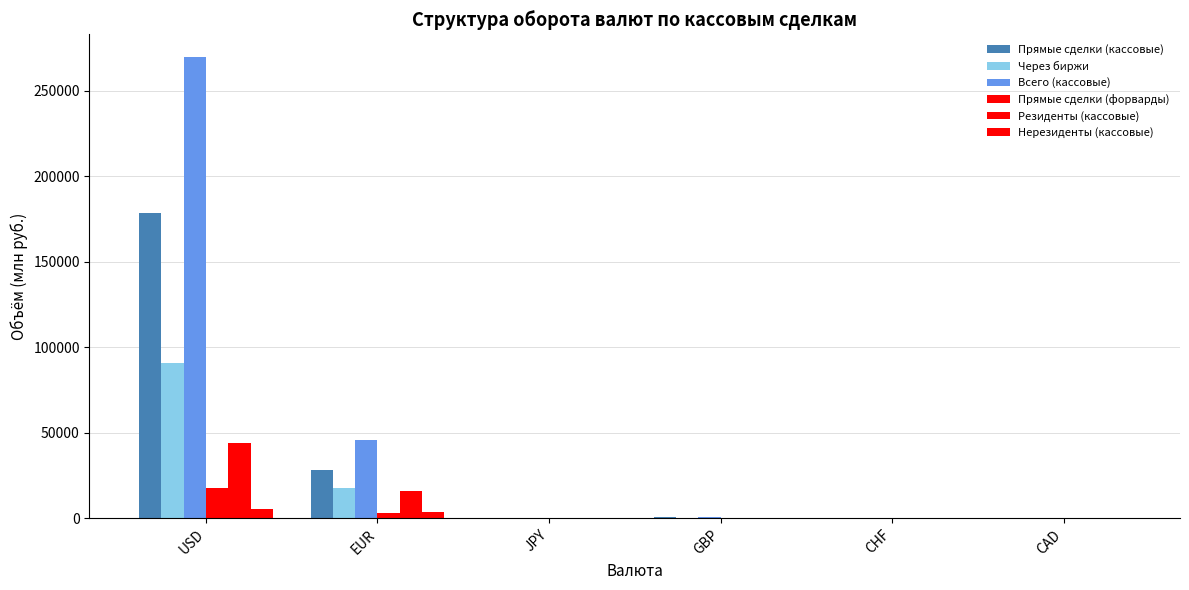

At how many categories does at least one series exceed 126963?

1